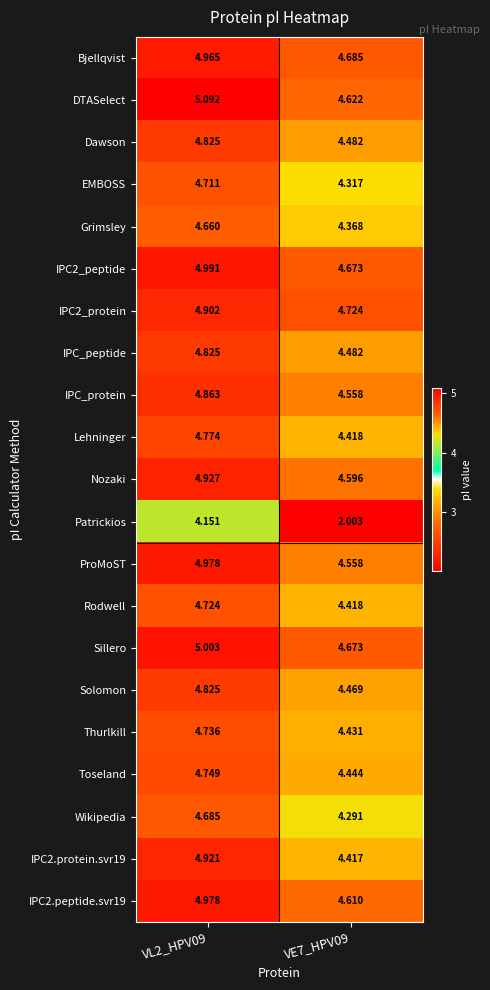

Which series has the widest spread of values?

Patrickios